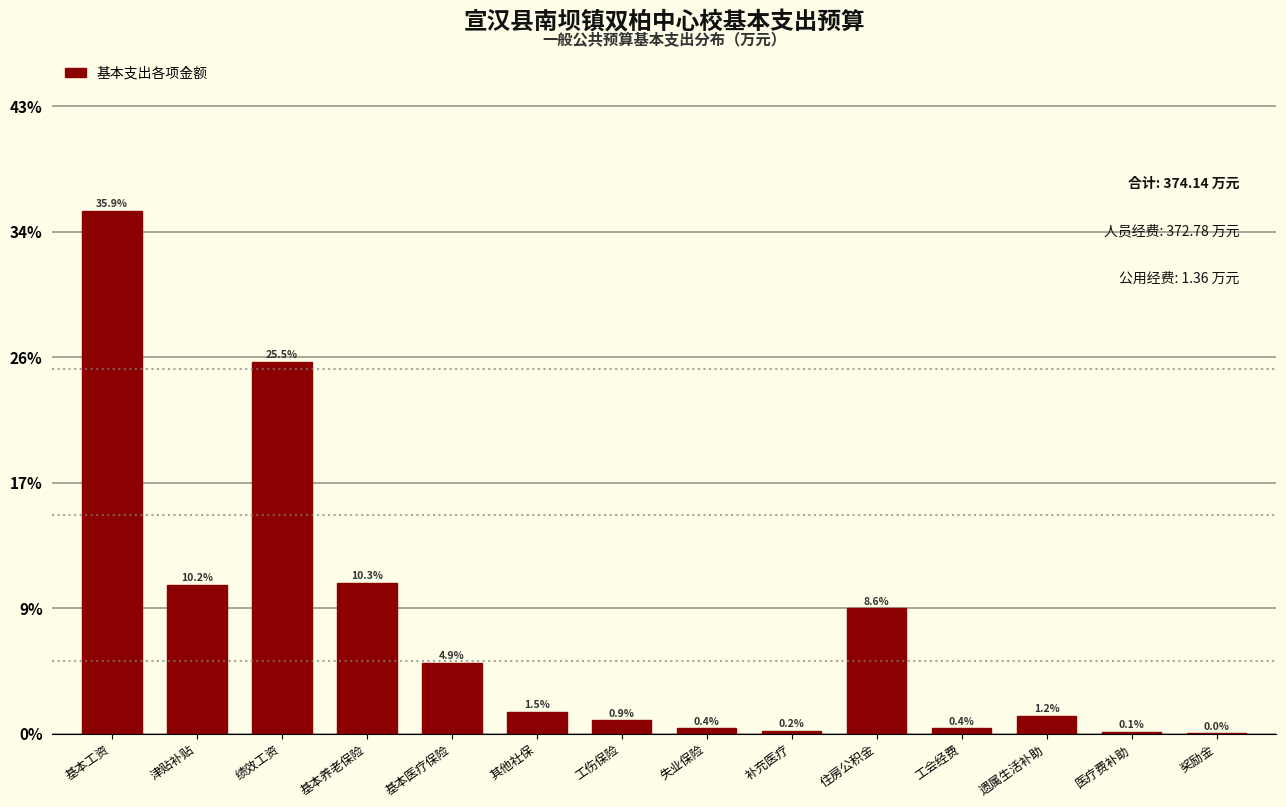

Are the bars horizontal?

No